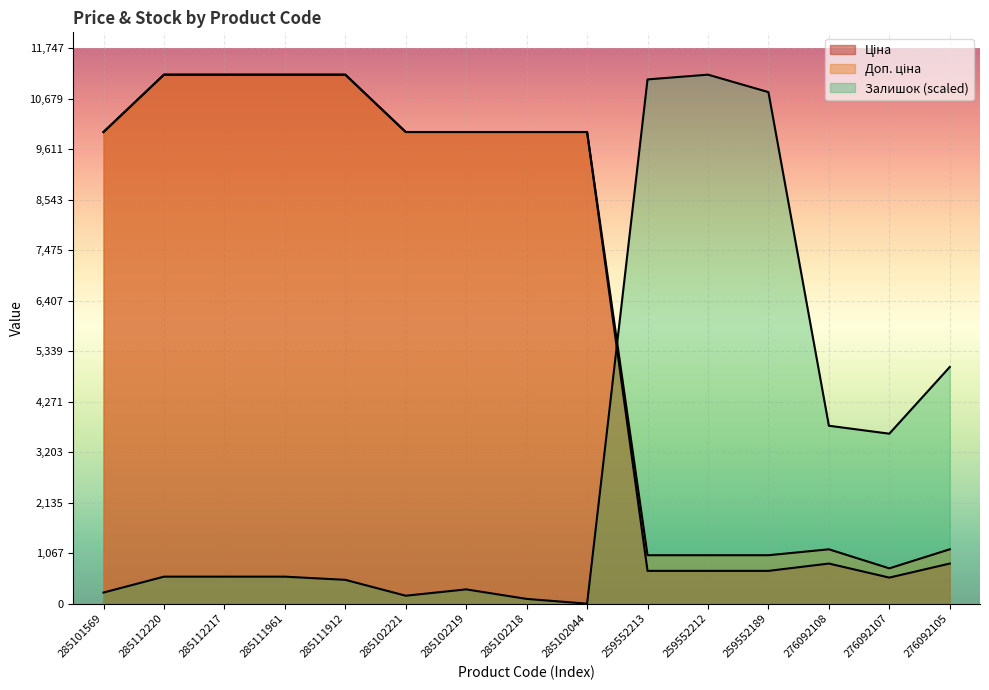

What is the label of the 13th point from the left?

276092108